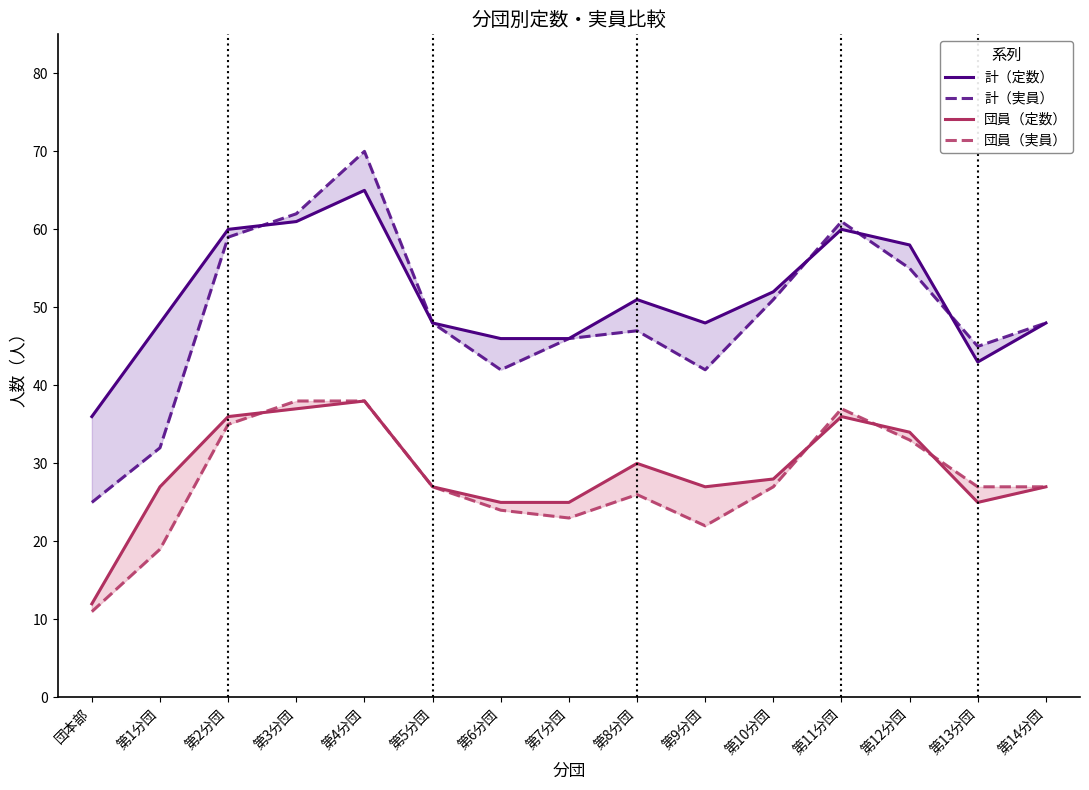

At which category does 団員（実員） reach its first local peak?

第8分団